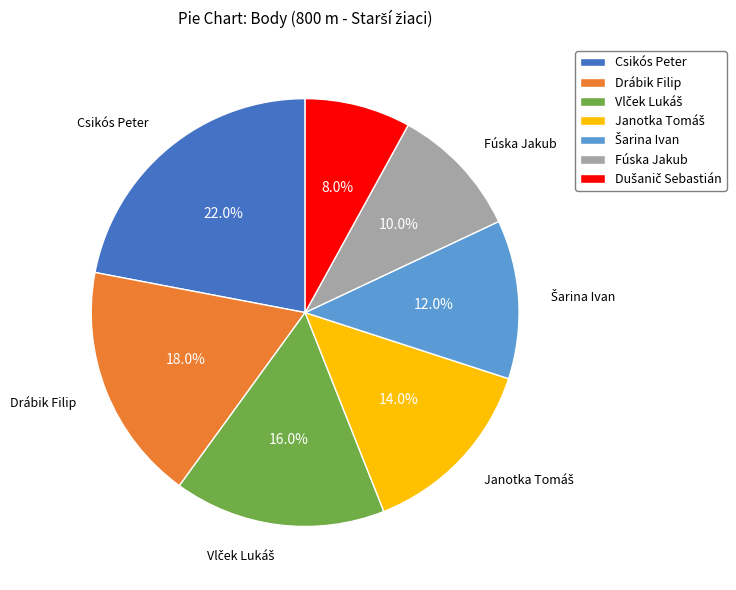

Does Drábik Filip represent more than half of the total?

No